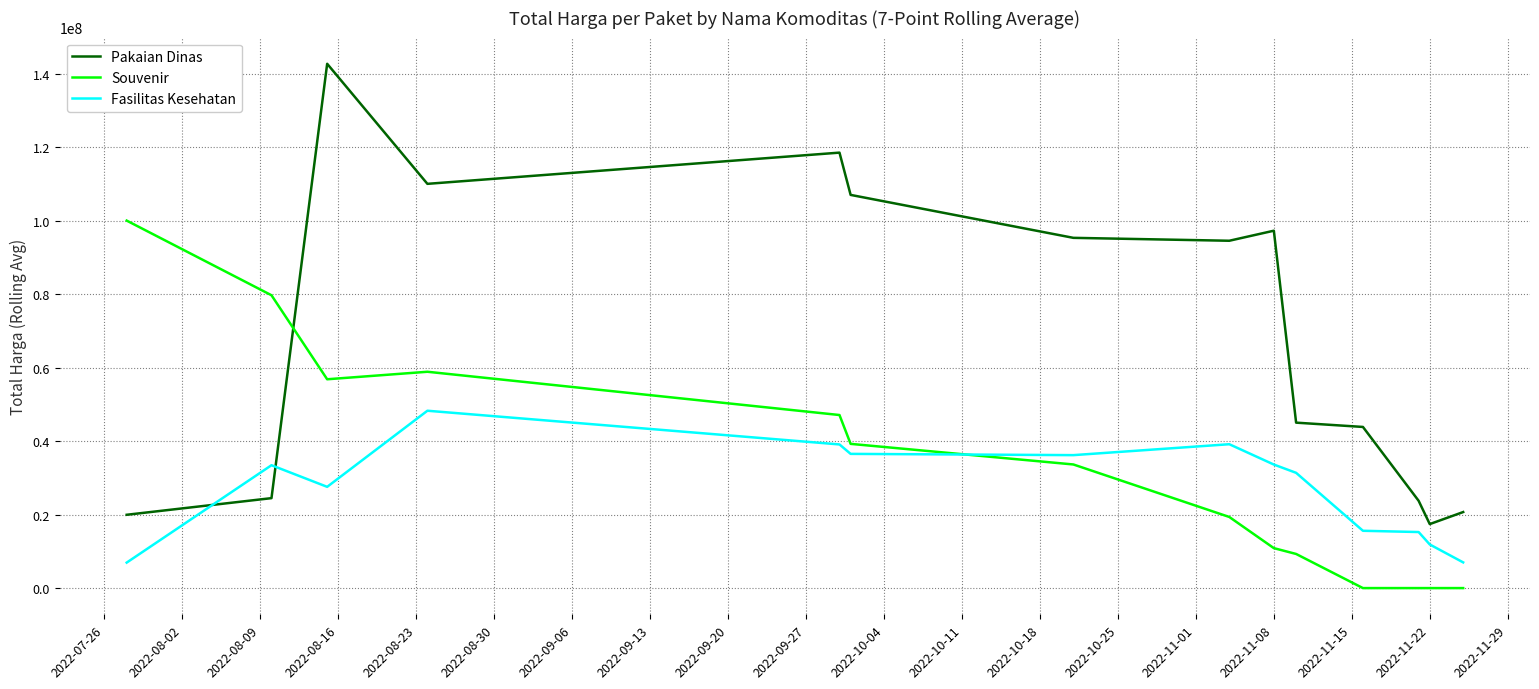

Which series has the largest total across all categories?

Pakaian Dinas